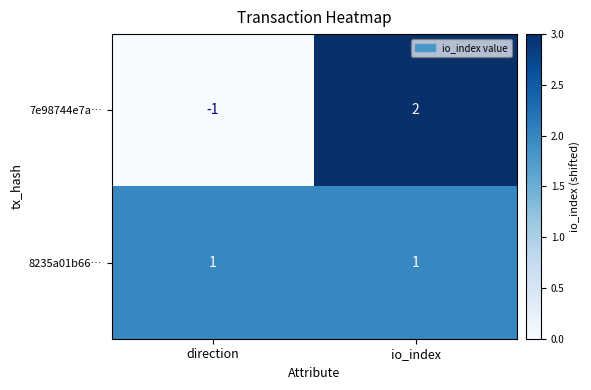

The 8235a01b66… series shows 0 at io_index. True or false?

False